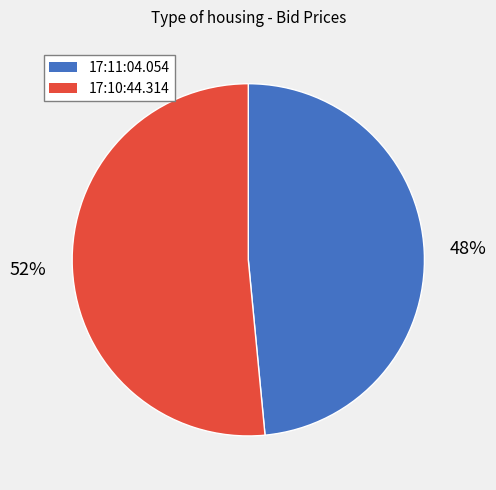

How many slices are in this pie chart?

2